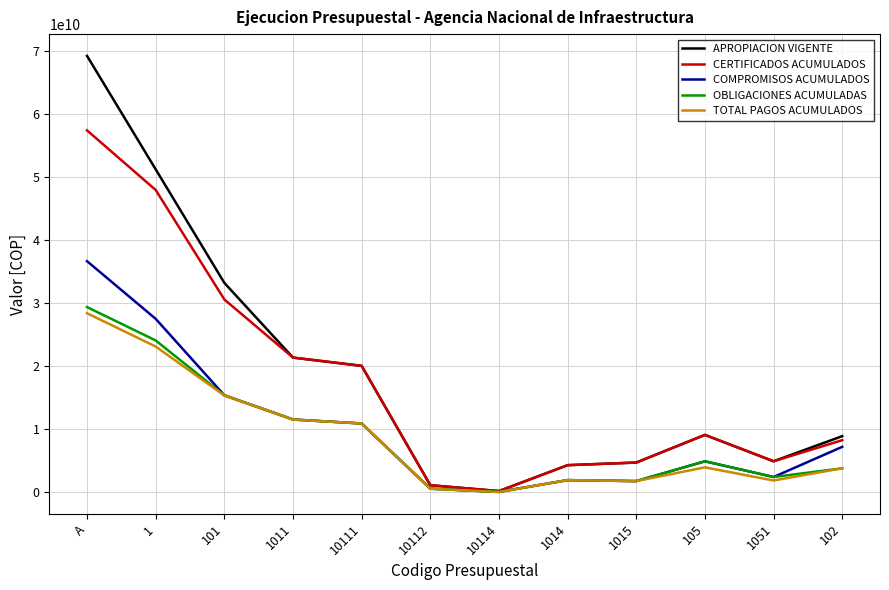

Which series changed the most between A and 10114?

APROPIACION VIGENTE